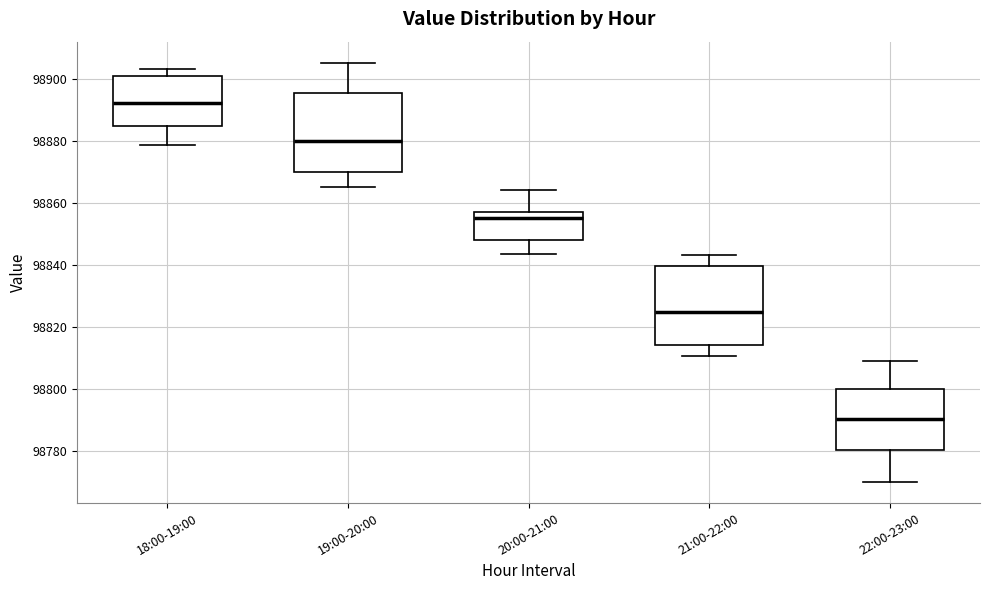

Where does the upper whisker of the box for 18:00-19:00 end on the y-axis? The values are not printed on the chart, so give them approximately, as read against the axis.

98904